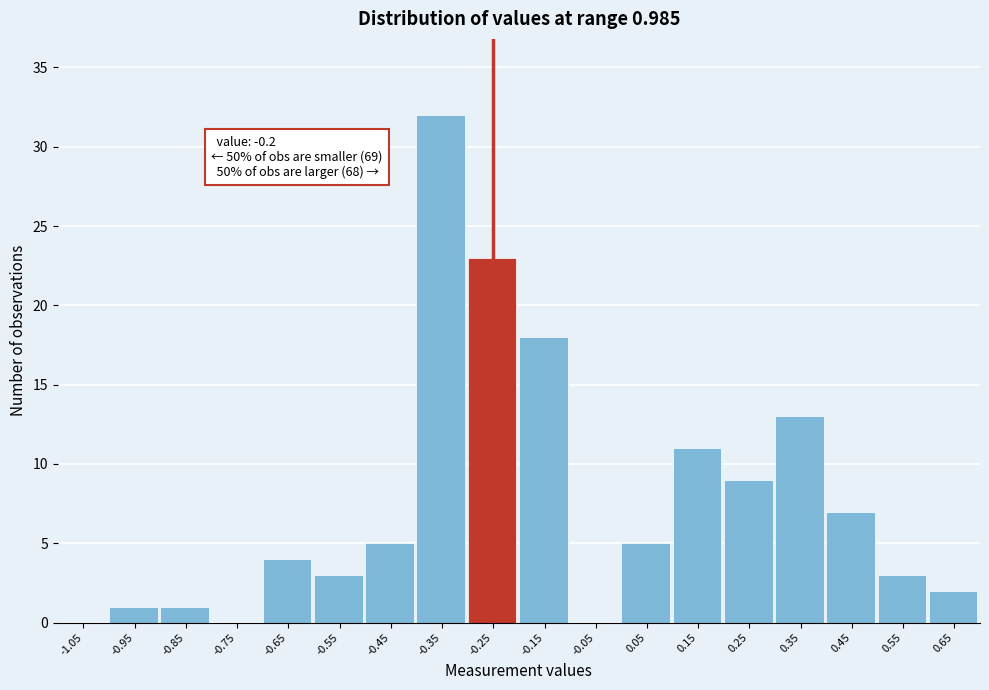

Reading right to left, what are all the values shown in this chart?

0.65=2	0.55=3	0.45=7	0.35=13	0.25=9	0.15=11	0.05=5	-0.05=0	-0.15=18	-0.25=23	-0.35=32	-0.45=5	-0.55=3	-0.65=4	-0.75=0	-0.85=1	-0.95=1	-1.05=0